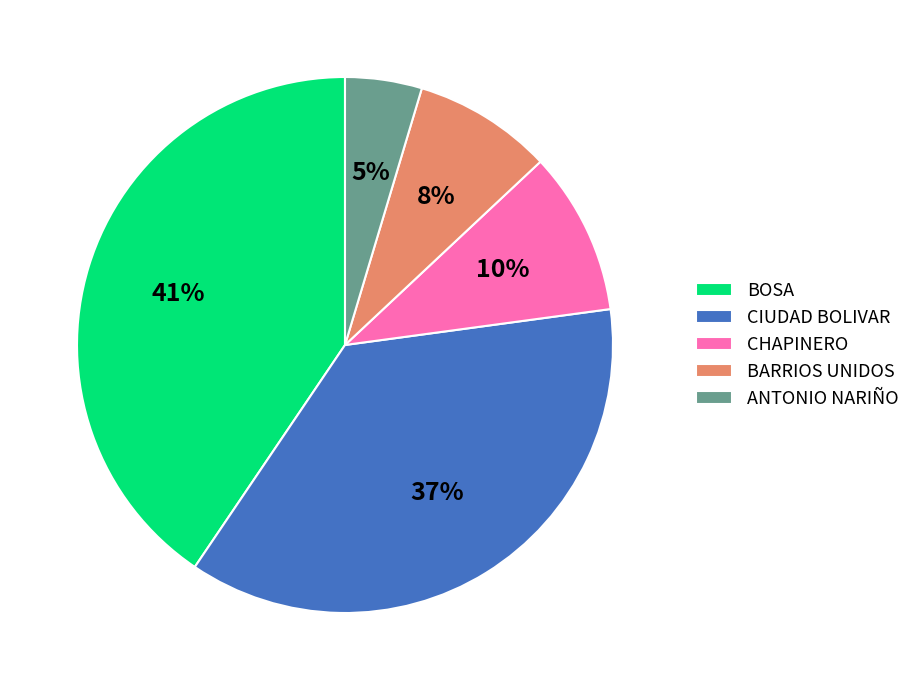

How many segments does this pie chart have?

5